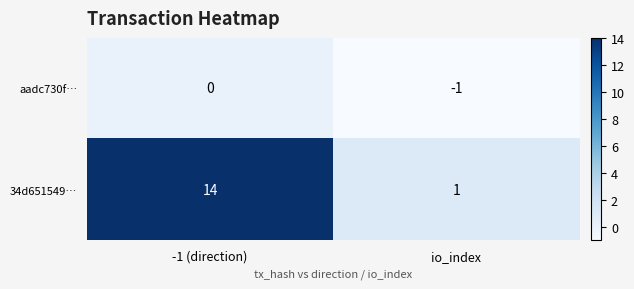

How many negative values does the aadc730f… series have?

1